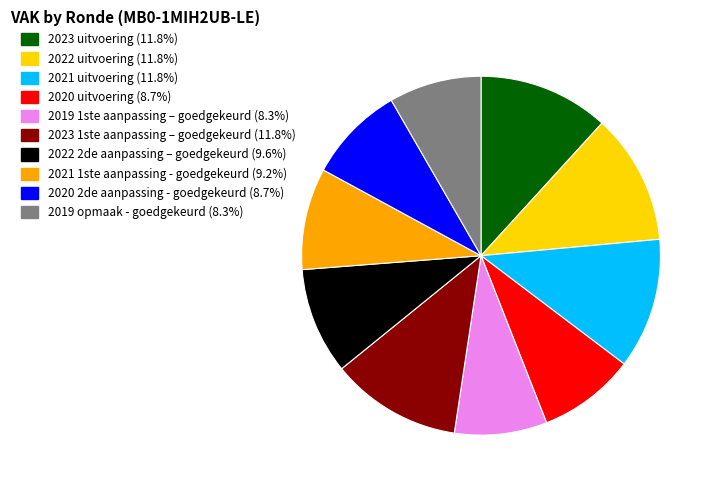

Combined, do 2022 uitvoering and 2021 uitvoering account for over 50%?

No